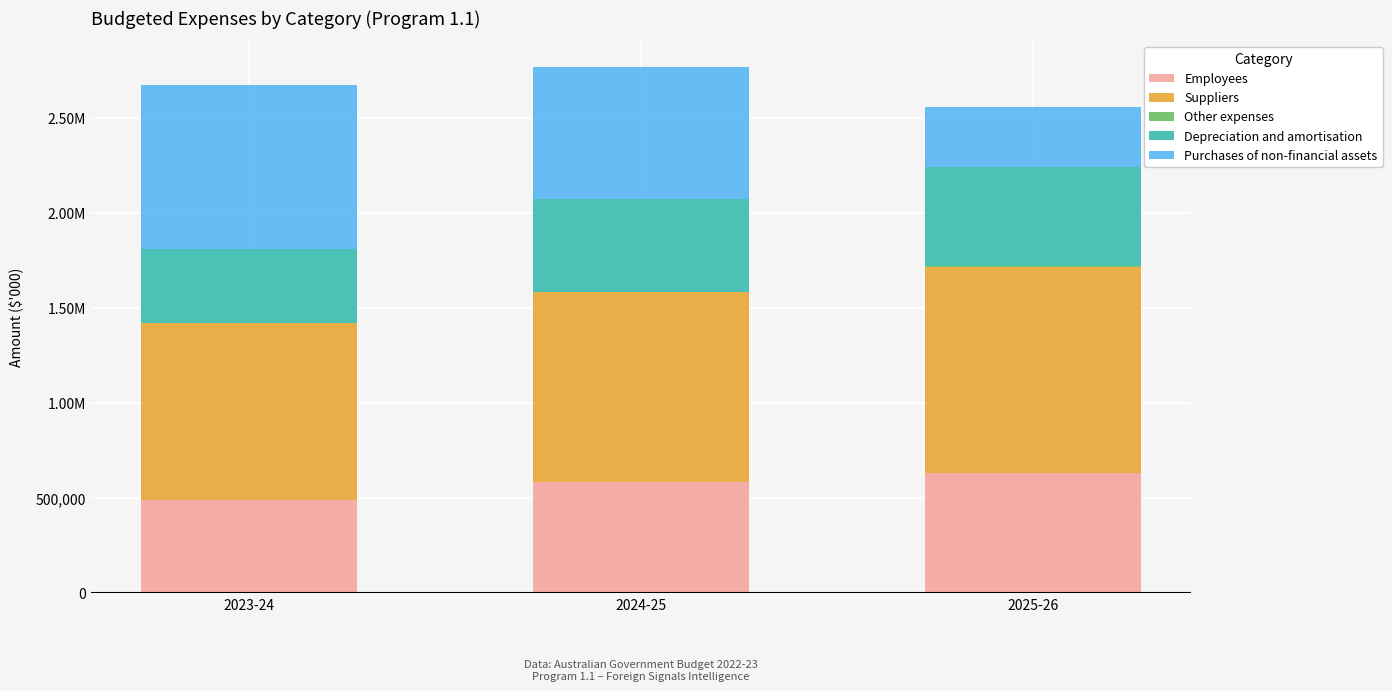

What is the difference between the Employees values at 2024-25 and 2025-26?

49691